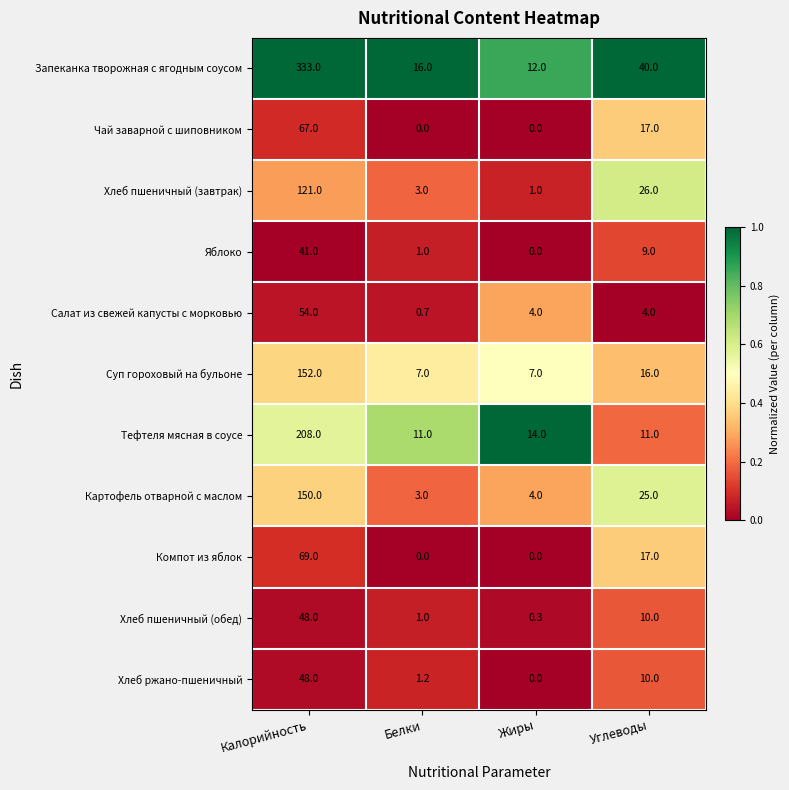

At which label does Салат из свежей капусты с морковью reach its minimum?

Белки